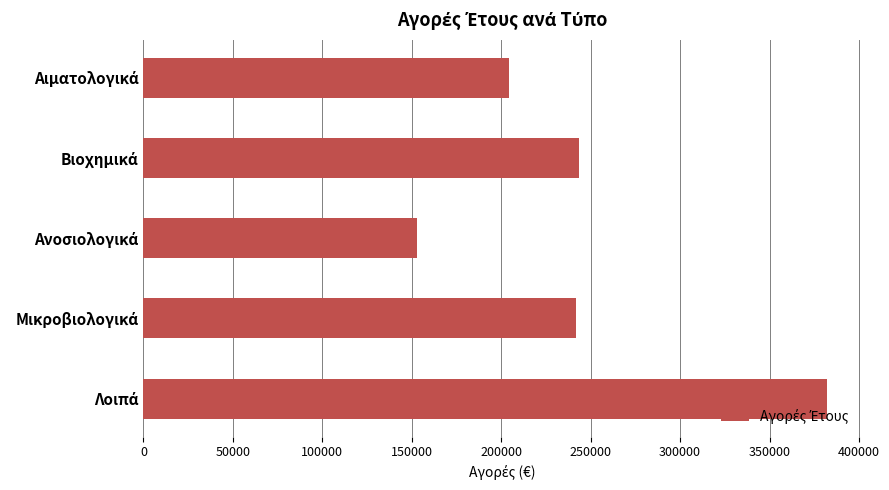

What is the minimum value shown in the chart?

152887.0